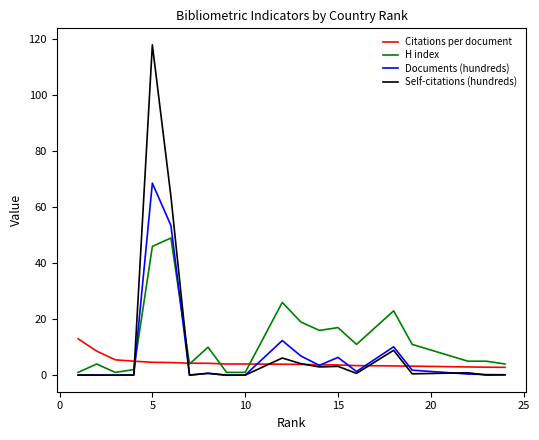

Rank the series by their maximum value, from highest to lowest.

Self-citations (hundreds), Documents (hundreds), H index, Citations per document